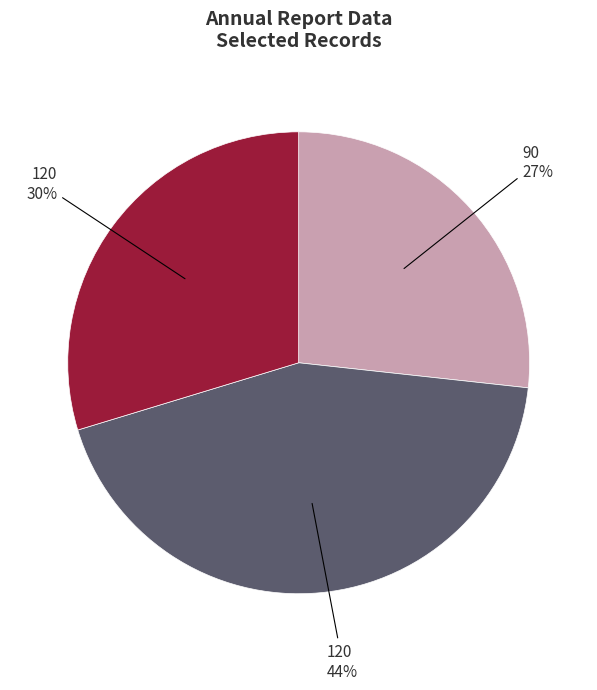

How many slices are in this pie chart?

3